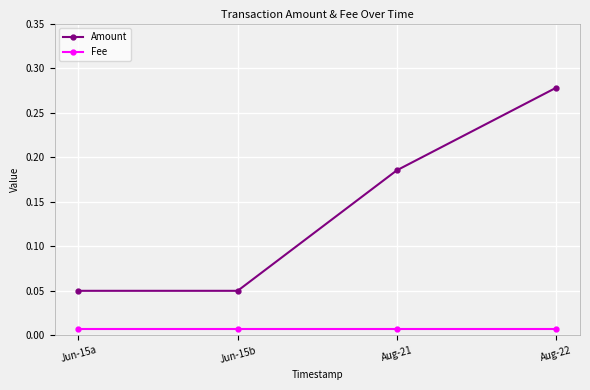

True or false: Fee has more than 2 points higher than both neighbors.

False